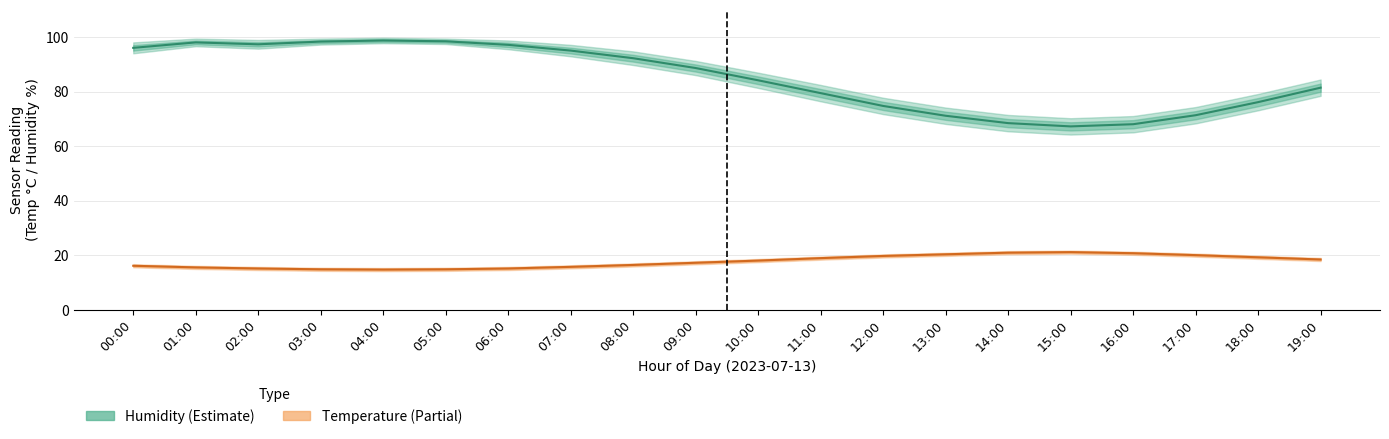

Which series has the largest total across all categories?

Humidity (Estimate)